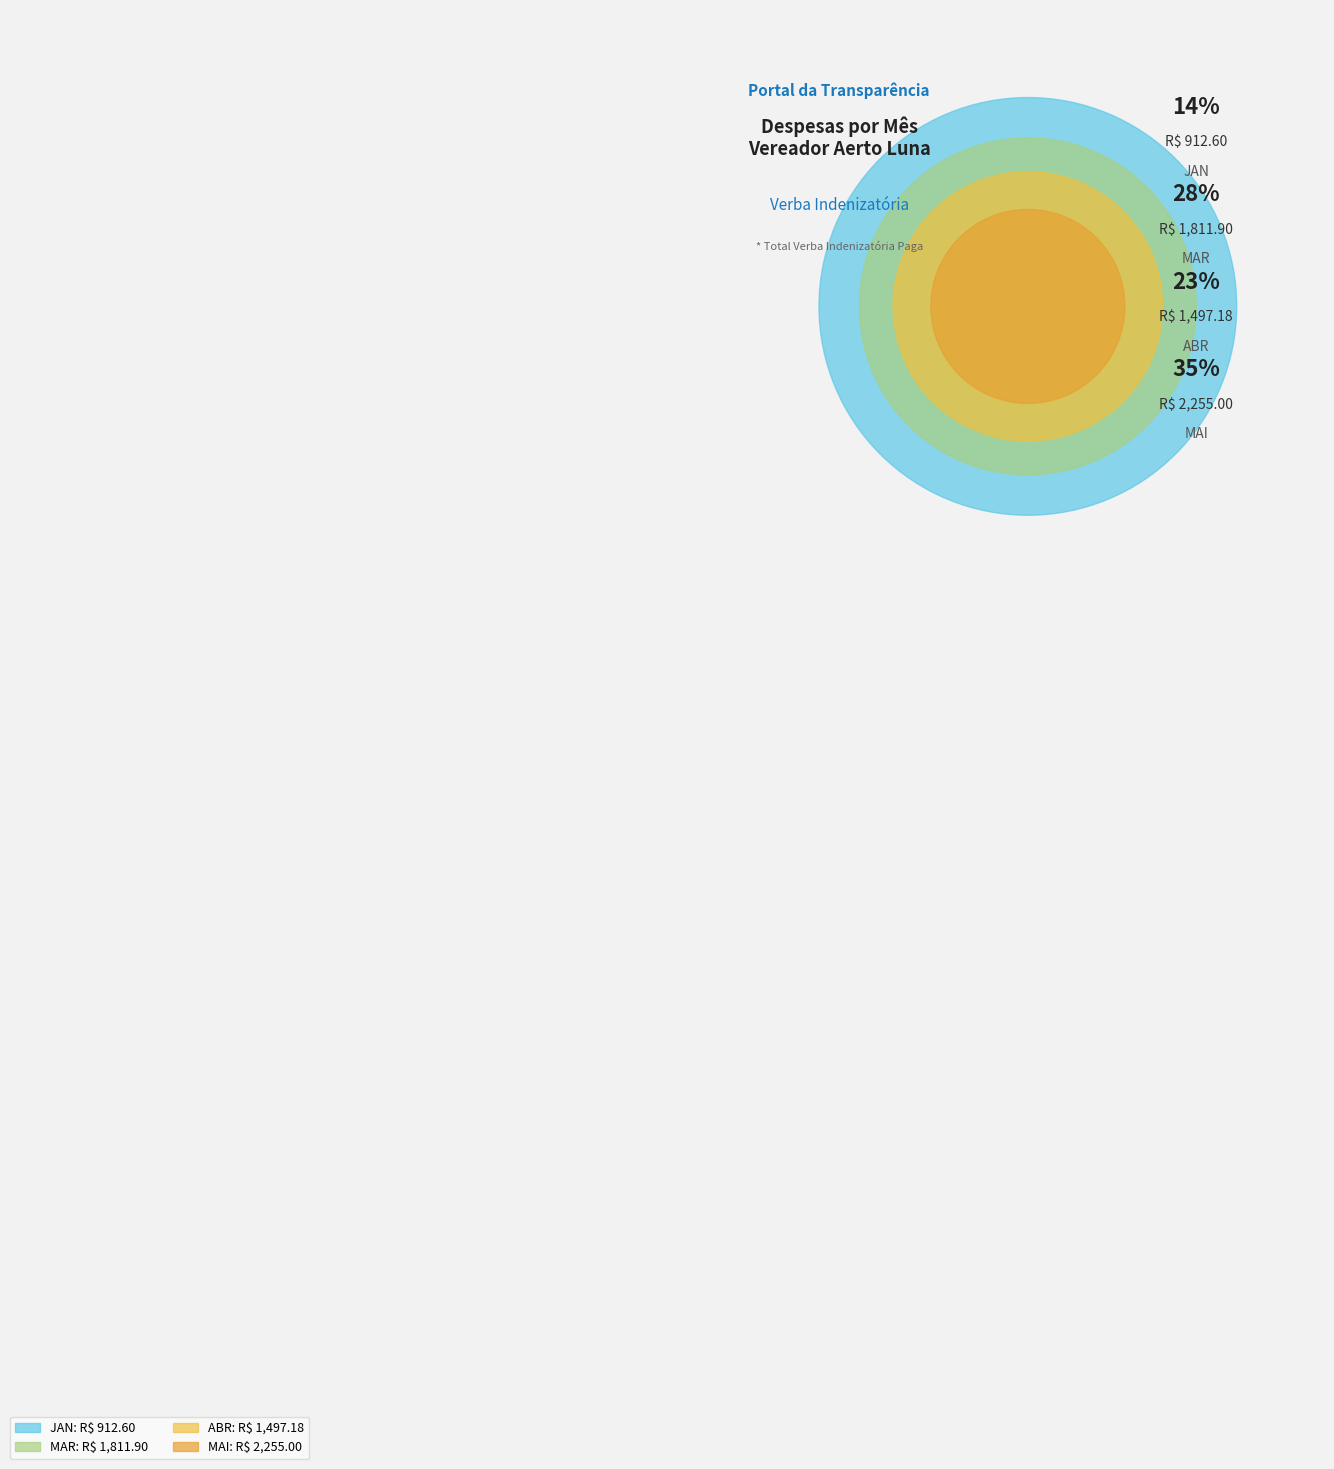

How many segments does this pie chart have?

4